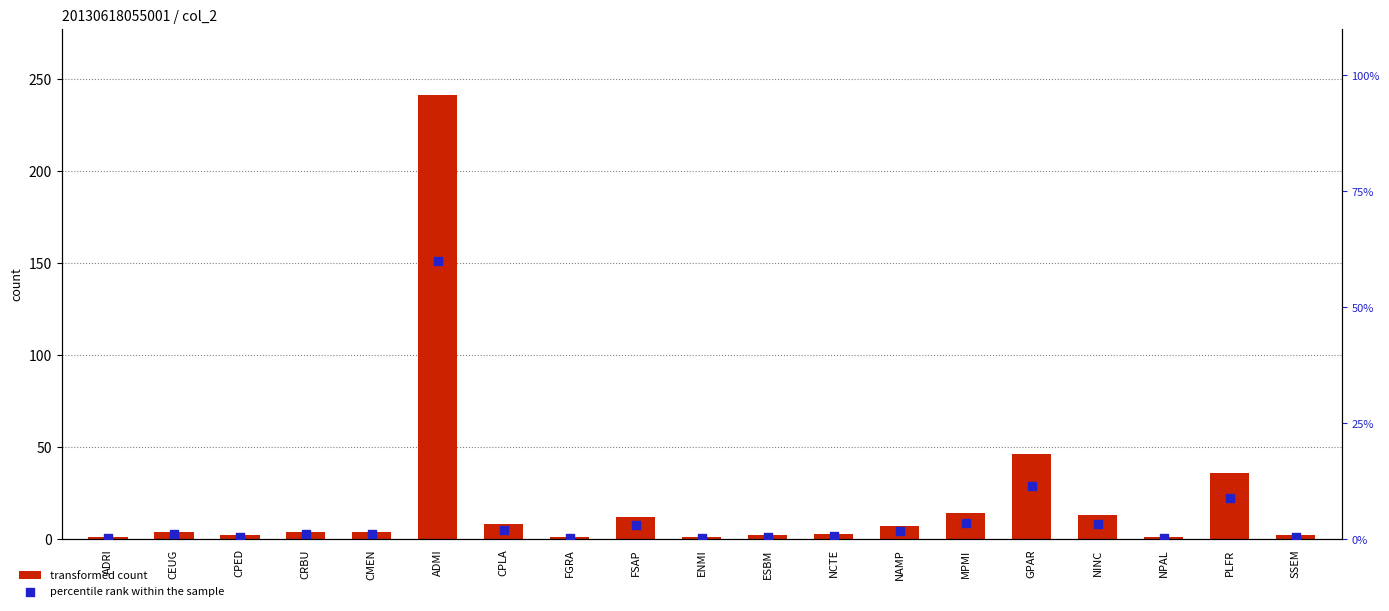

Is the value of transformed count at ADRI greater than the value of percentile rank within the sample at ESBM?

Yes